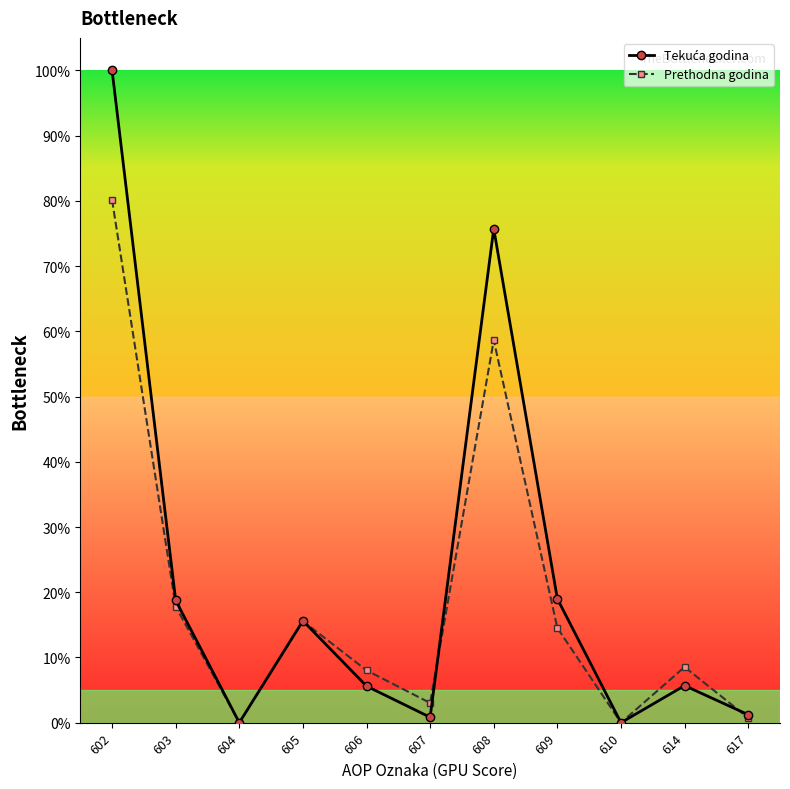

Is this an area chart (filled region under the line)?

No